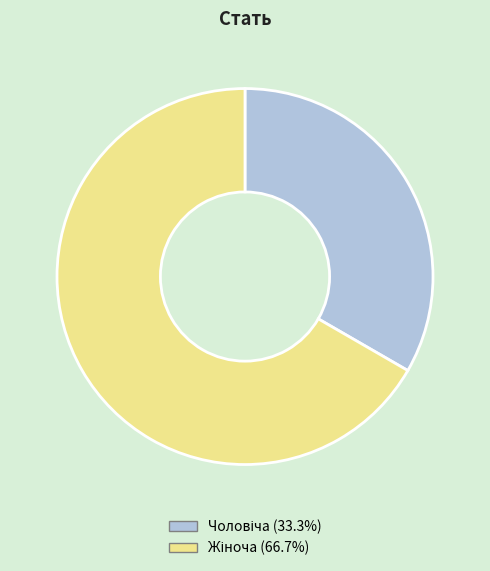

Does any single category account for the majority?

Yes